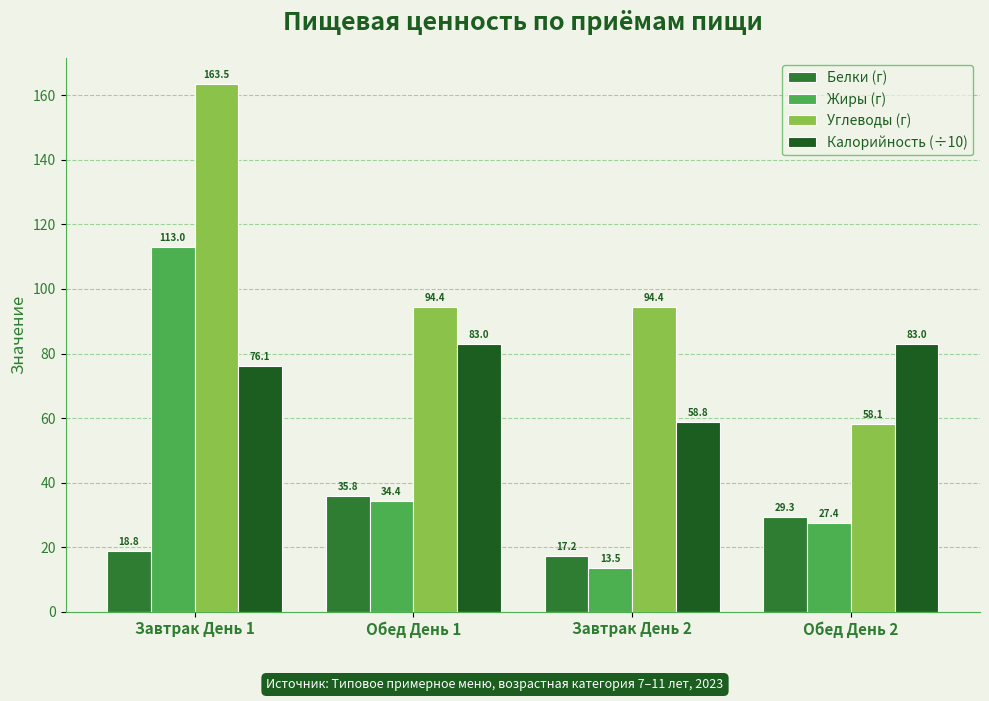

What is the difference between the maximum and second lowest values in the Углеводы (г) series?

69.1